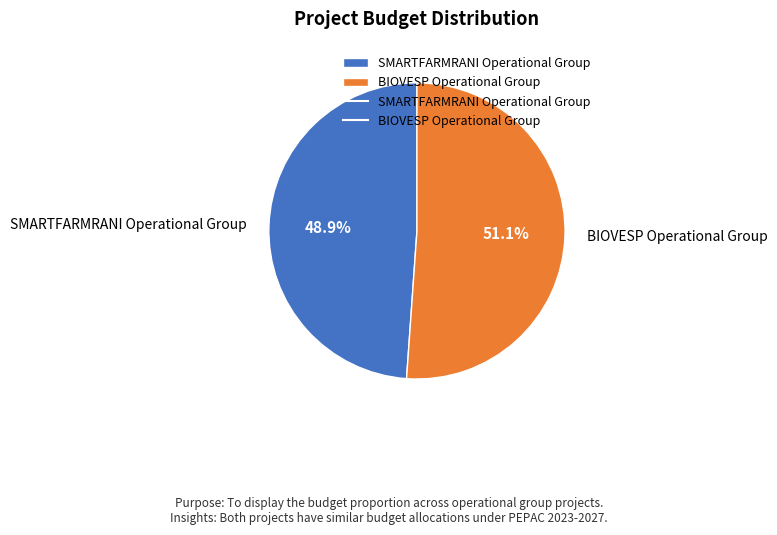

Which category has the biggest portion of the pie?

BIOVESP Operational Group